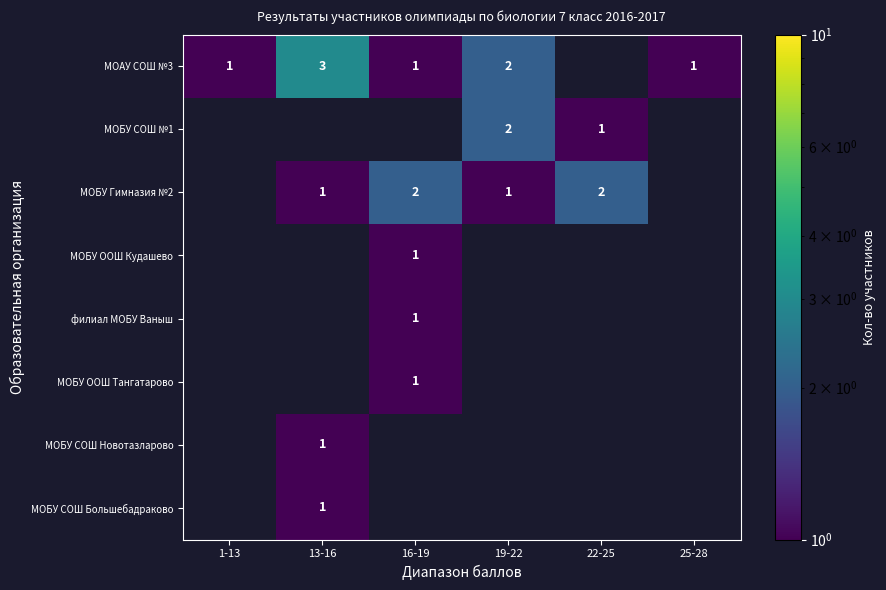

Is it true that МОАУ СОШ №3 equals 0 at 1-13?

False